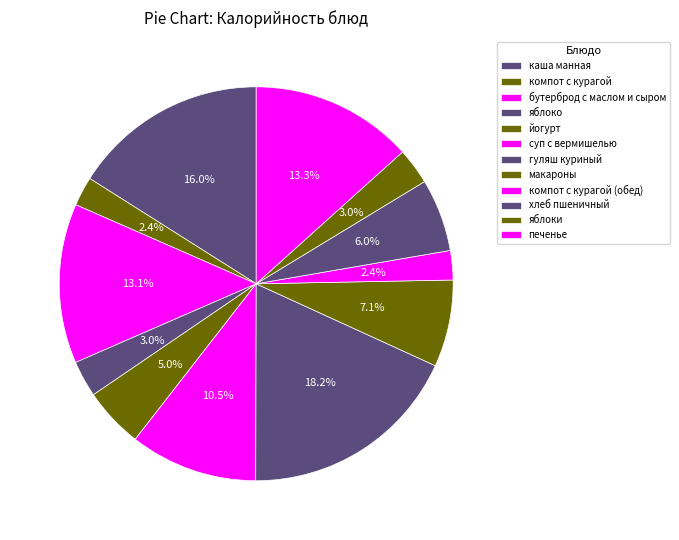

Count the number of slices in the pie.

12